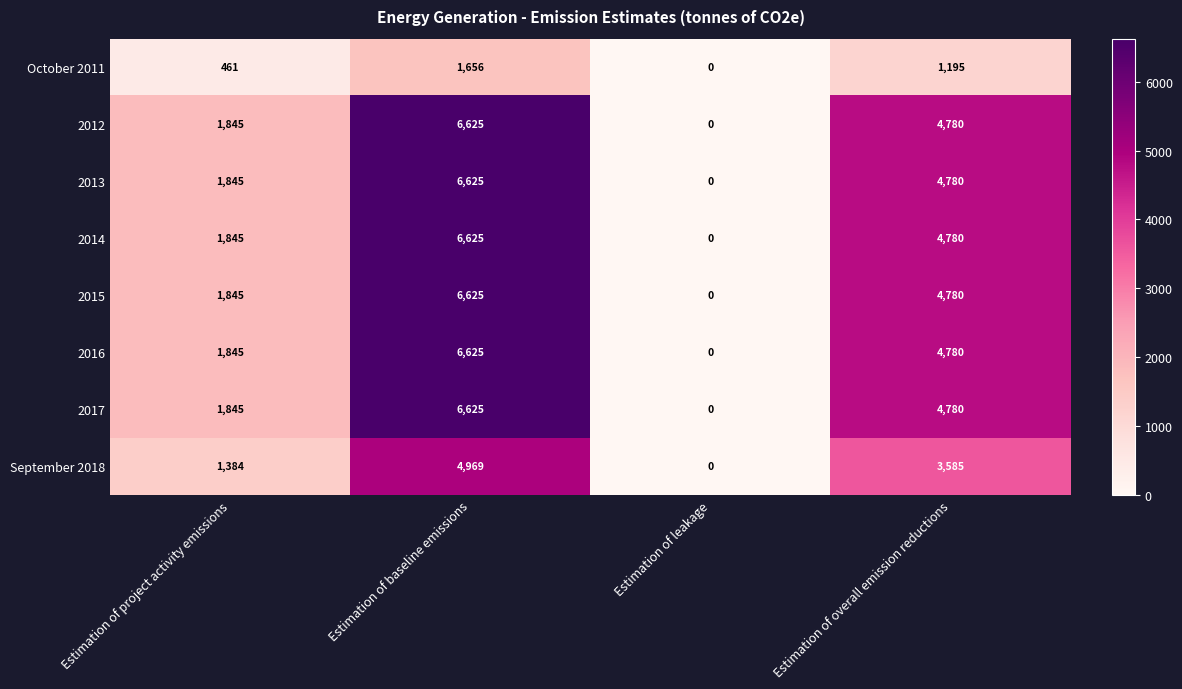

What is the difference between the 2015 values at Estimation of overall emission reductions and Estimation of baseline emissions?

1845